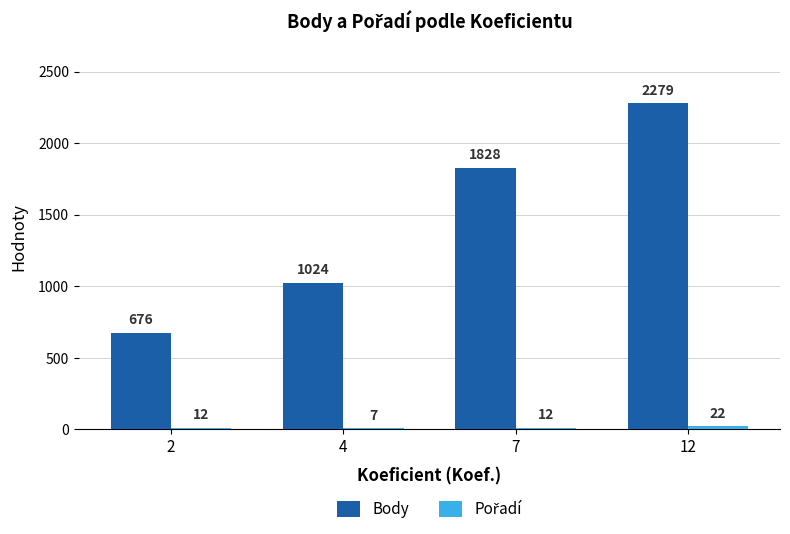

What is the sum of all Body values?

5806.5